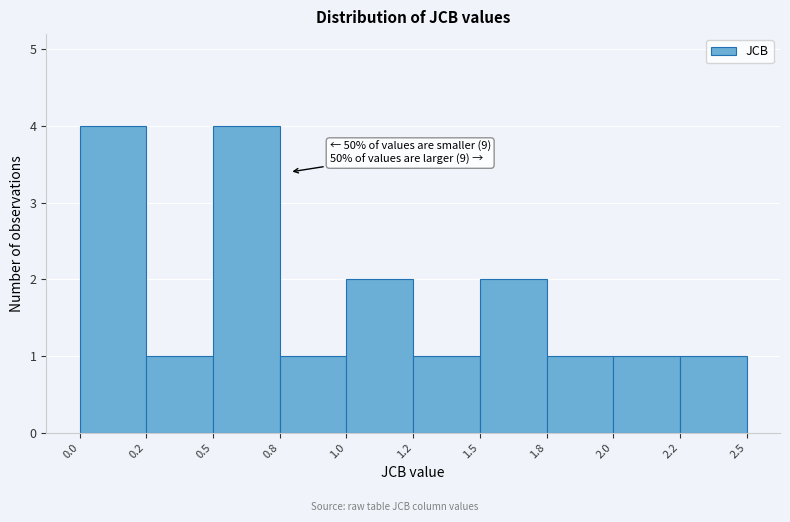

Reading left to right, transcribe all the data shown in this chart.

0.0=4	0.2=1	0.5=4	0.8=1	1.0=2	1.2=1	1.5=2	1.8=1	2.0=1	2.2=1